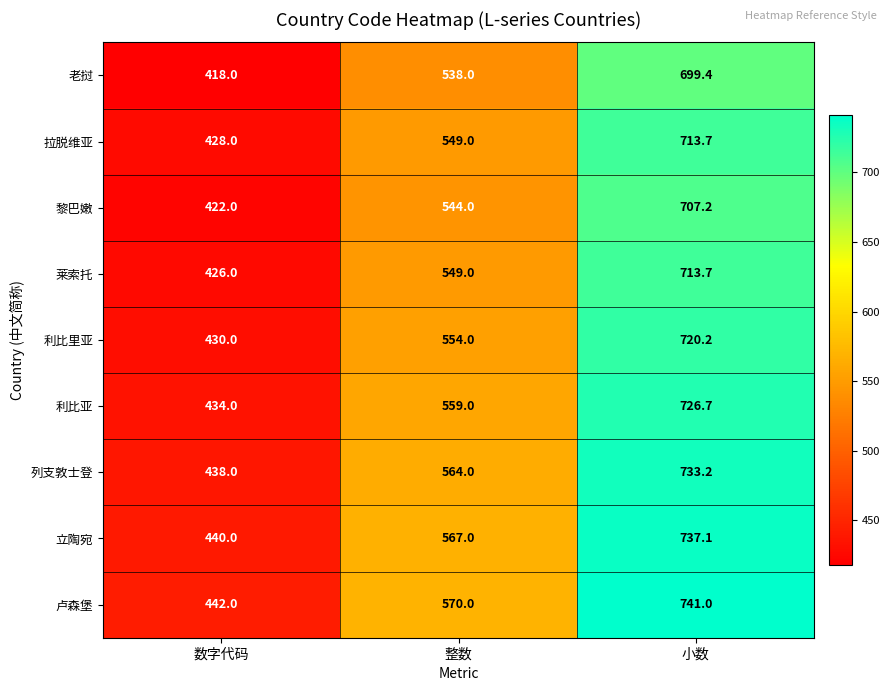

The value of 卢森堡 at 整数 is 570.0. True or false?

True